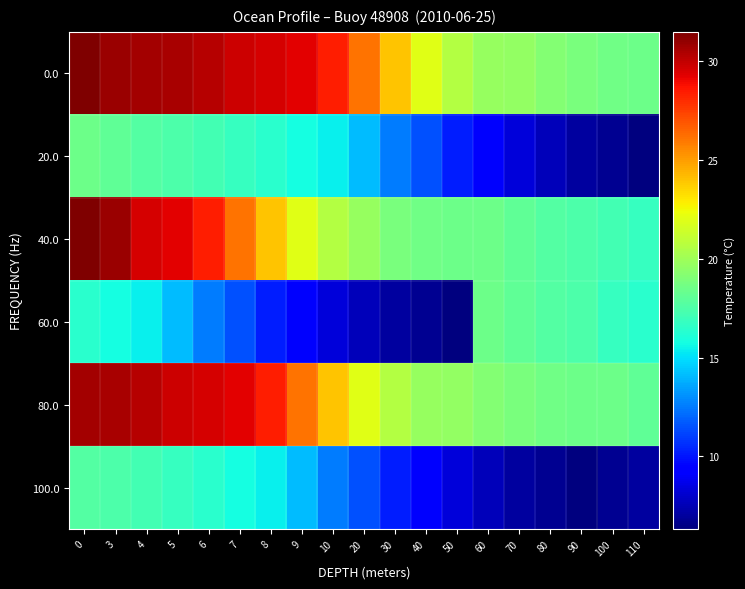

Count the number of categories in the chart.

19